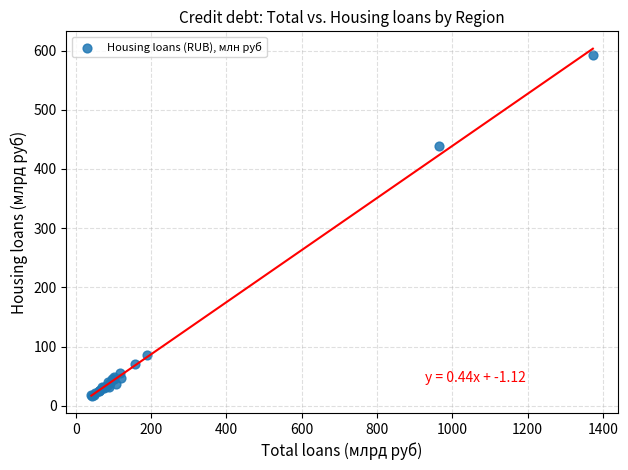

What Y value in the scatter plot is closest to 304?

438.0